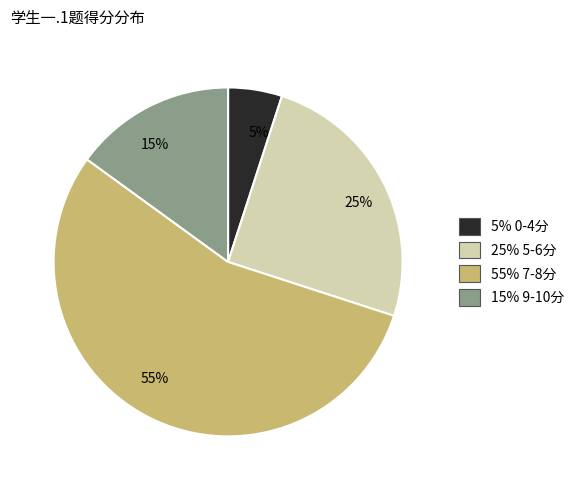

How many segments does this pie chart have?

4